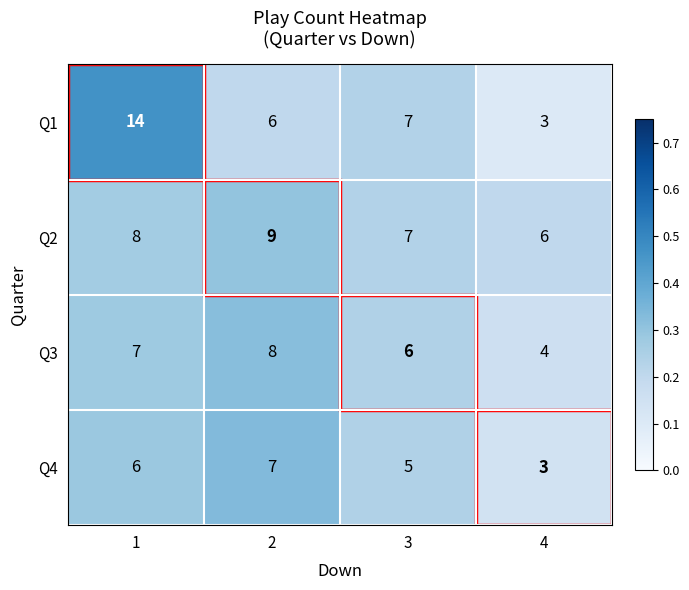

What is the total value across all series at 1?

35